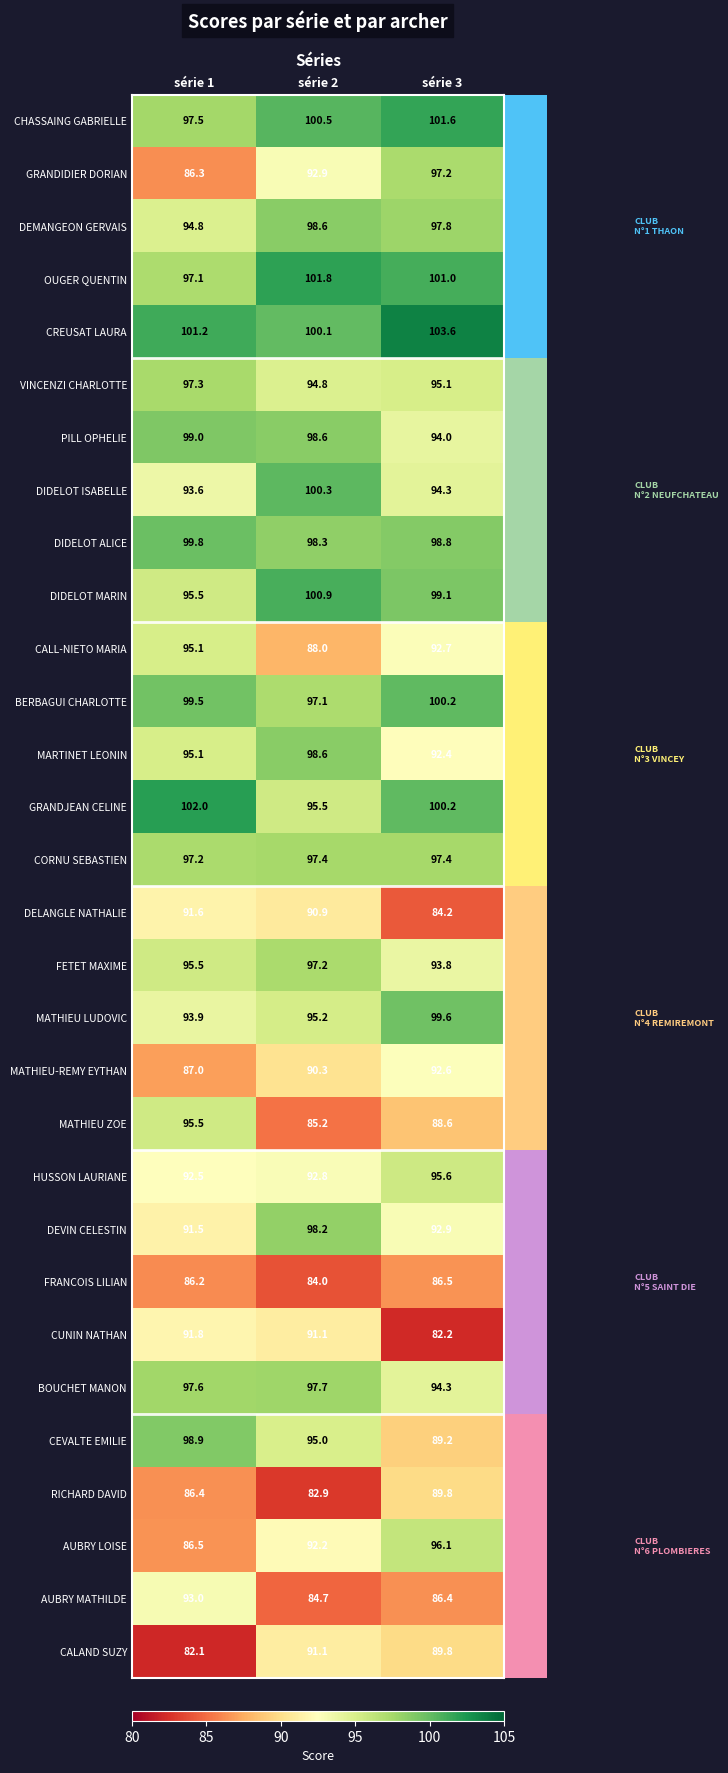

Which series has the largest total across all categories?

CREUSAT LAURA